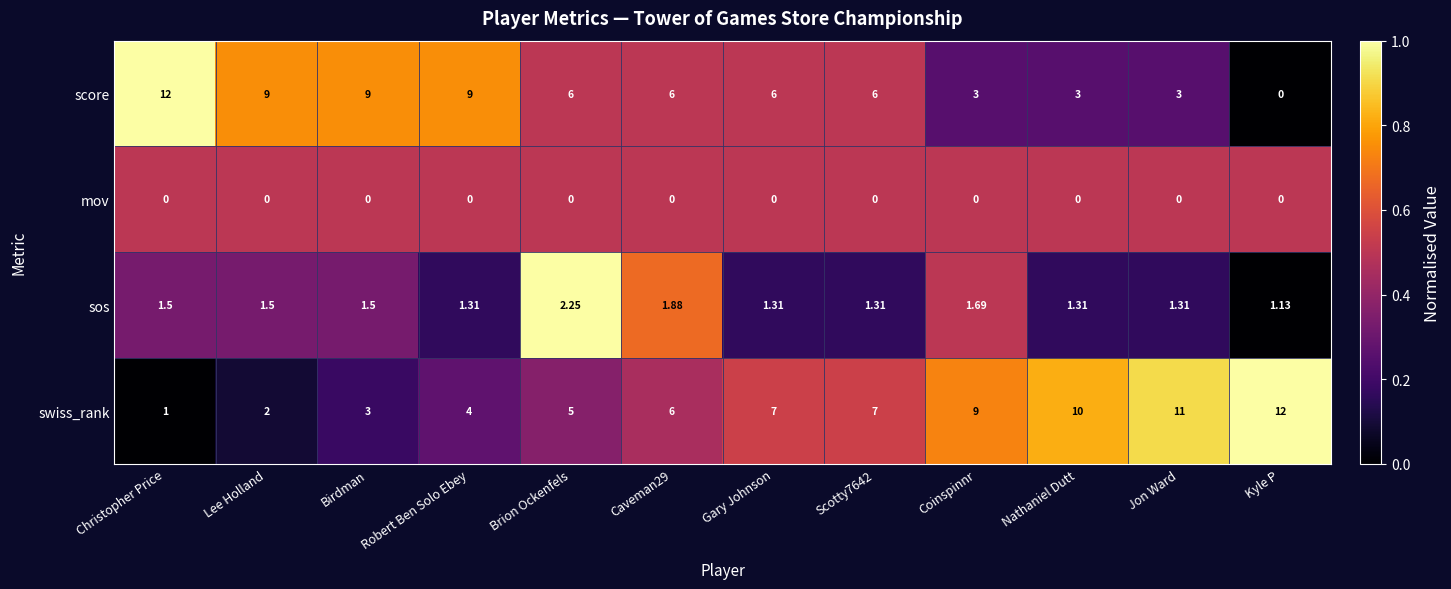

What is the total value across all series at Christopher Price?

14.5